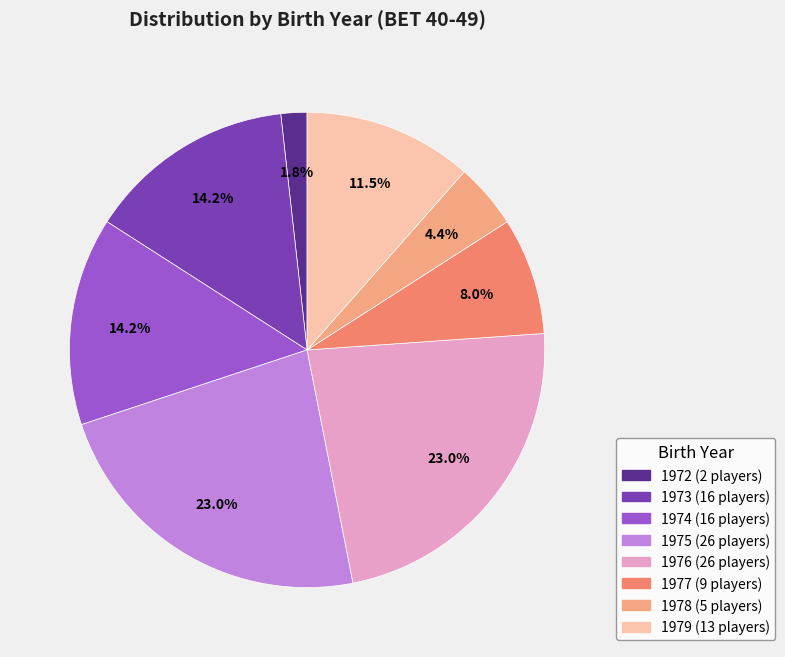

Which has a higher value, 1974 or 1975?

1975